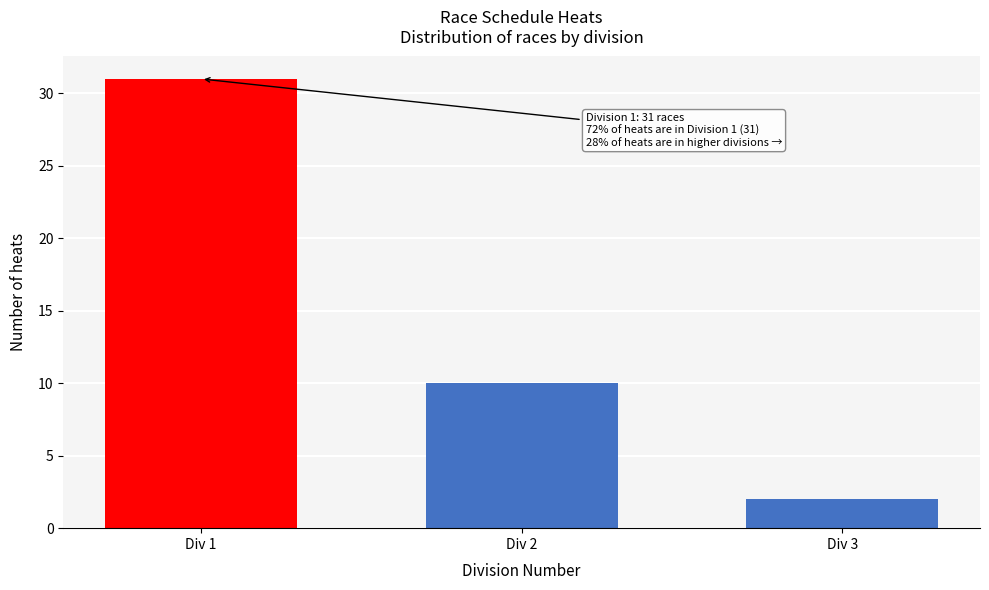

Reading left to right, extract all data points from this chart.

31	10	2